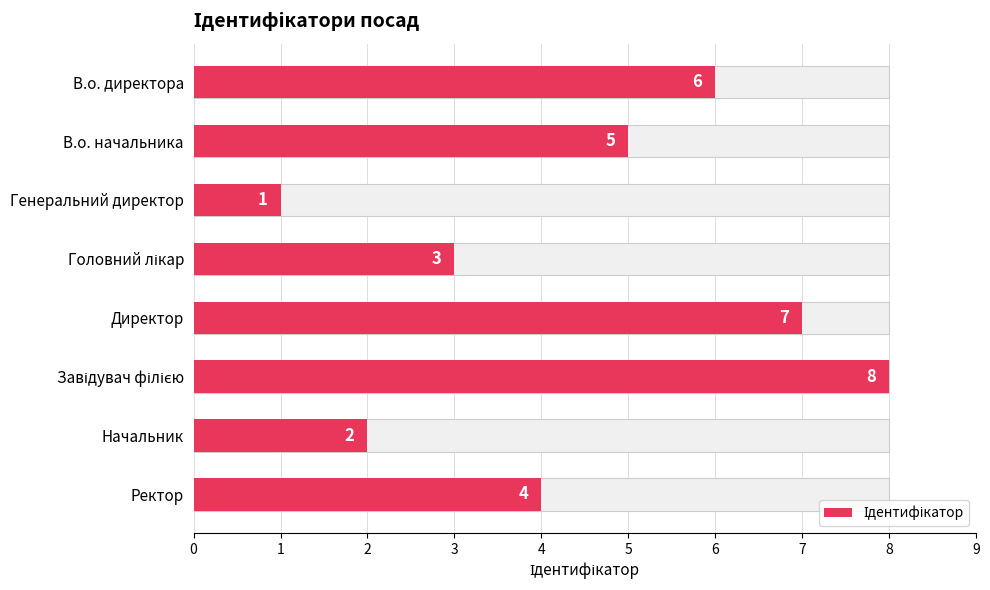

What is the average value?

4